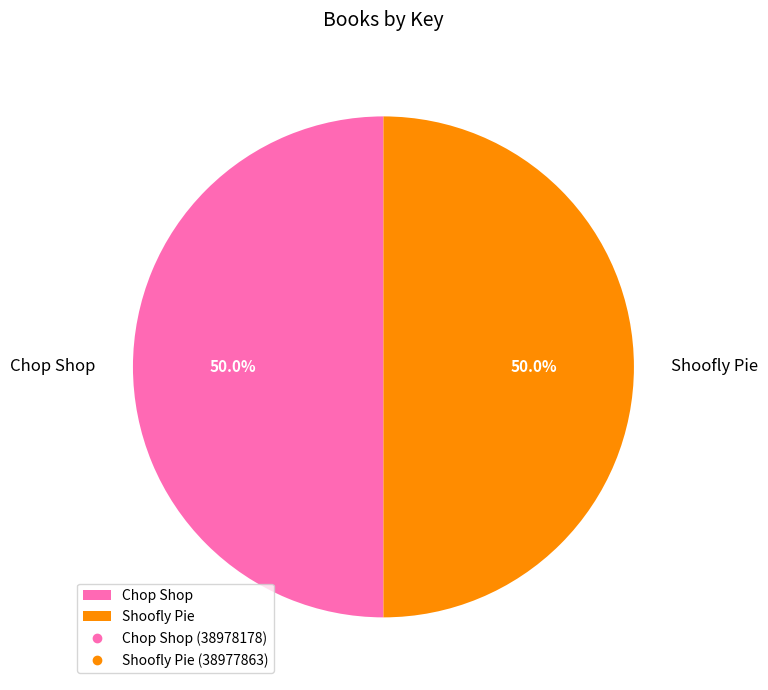

What portion of the pie excludes Shoofly Pie?

50.0%